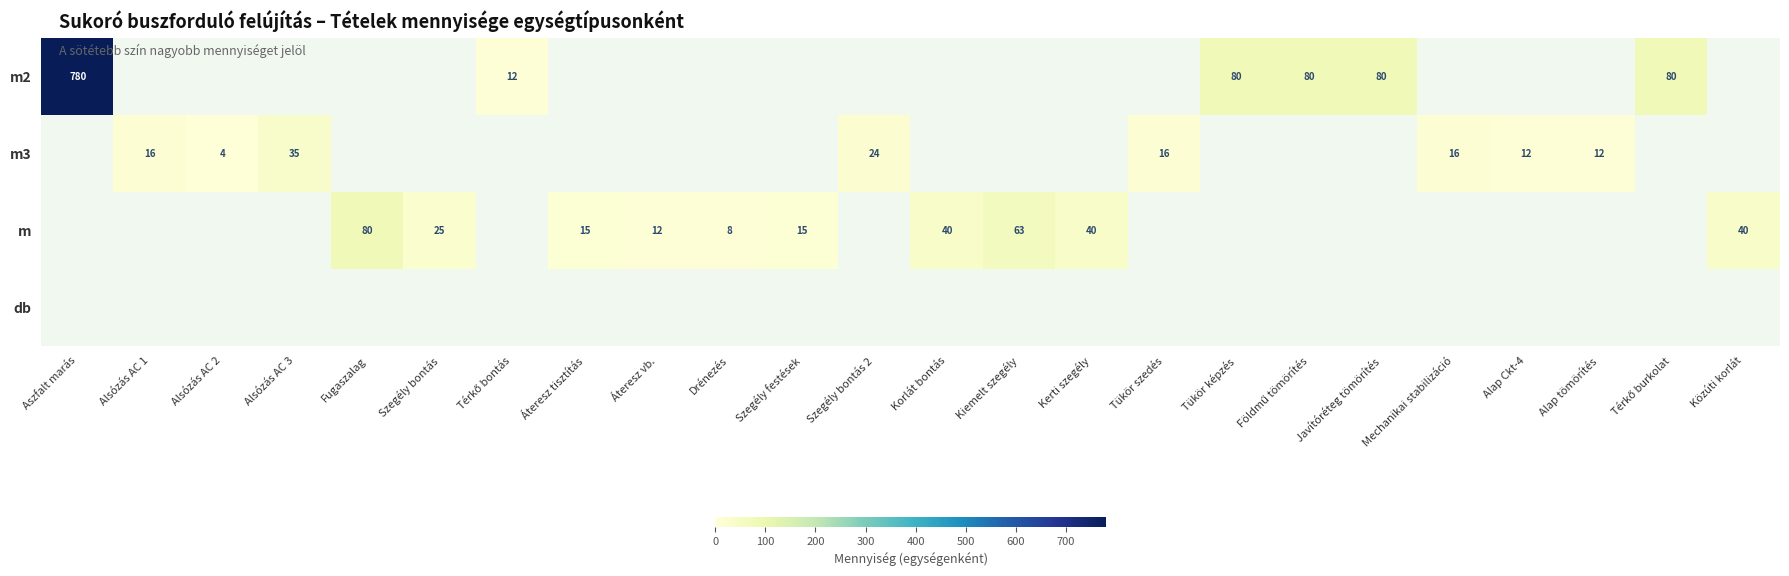

Is it true that m2 equals 108 at Tükör képzés?

False